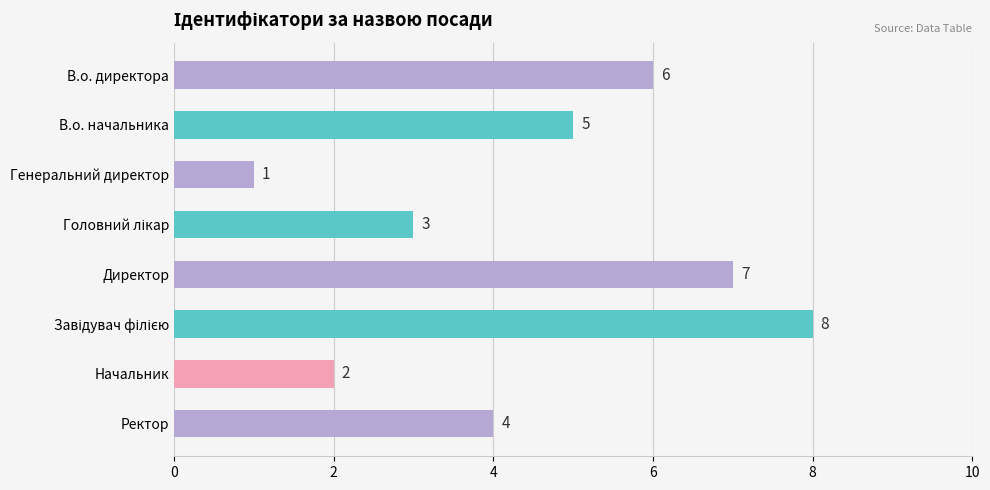

How many categories are shown in the chart?

8